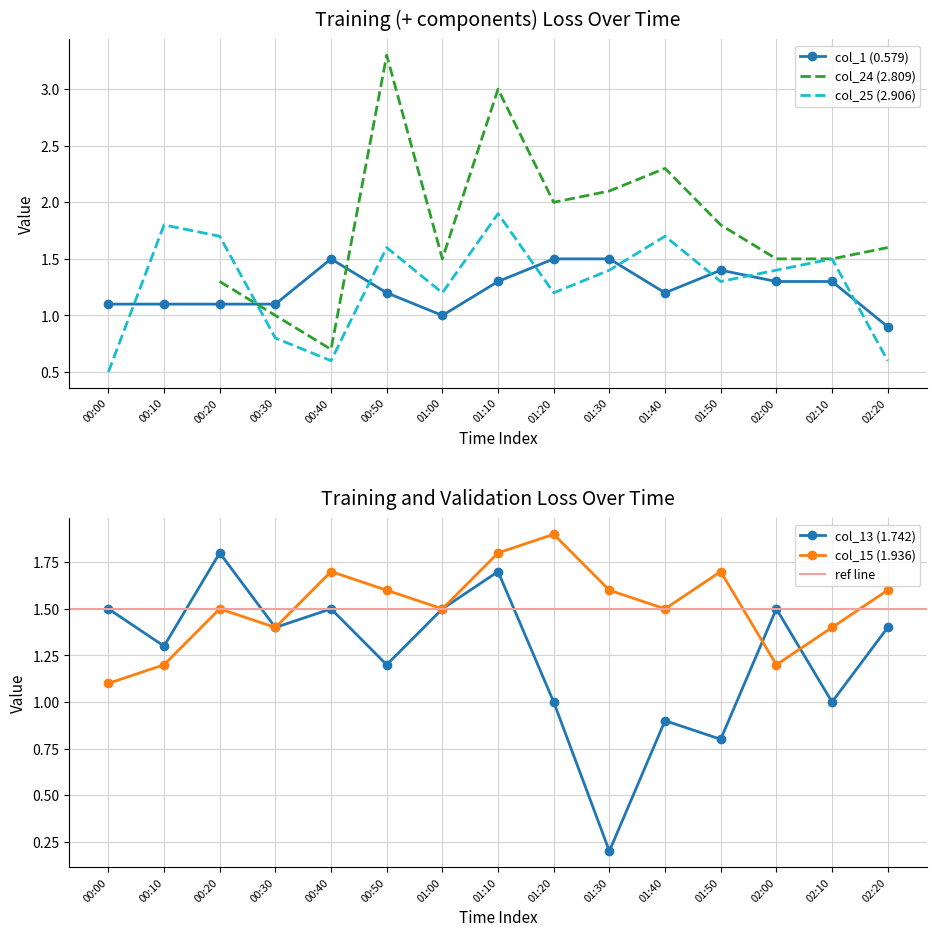

Which category has the highest value in the col_13 (1.742) series?

00:20